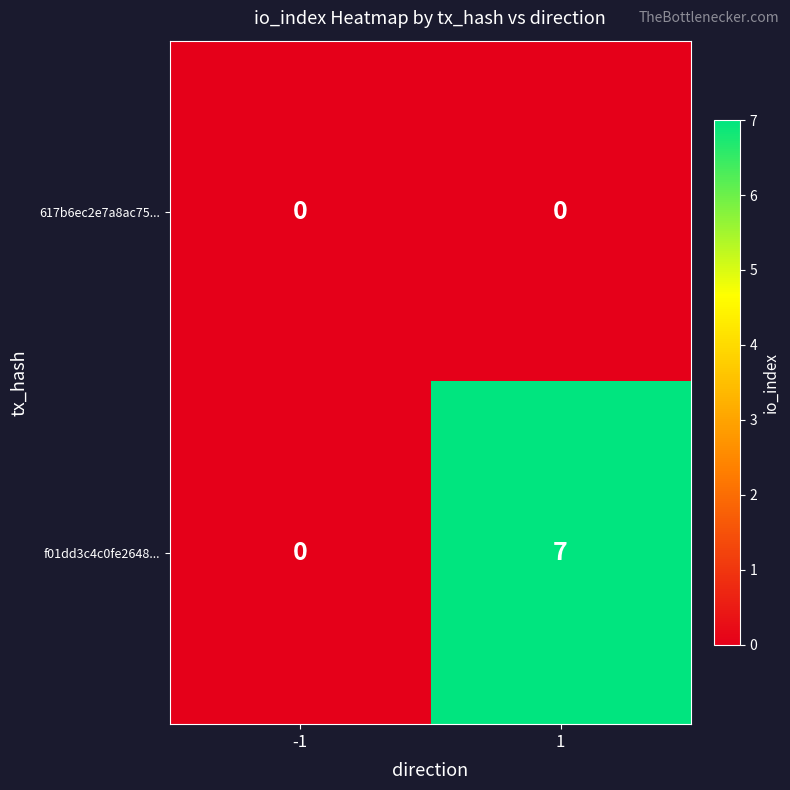

List the series in order of their peak value, lowest first.

617b6ec2e7a8ac75..., f01dd3c4c0fe2648...